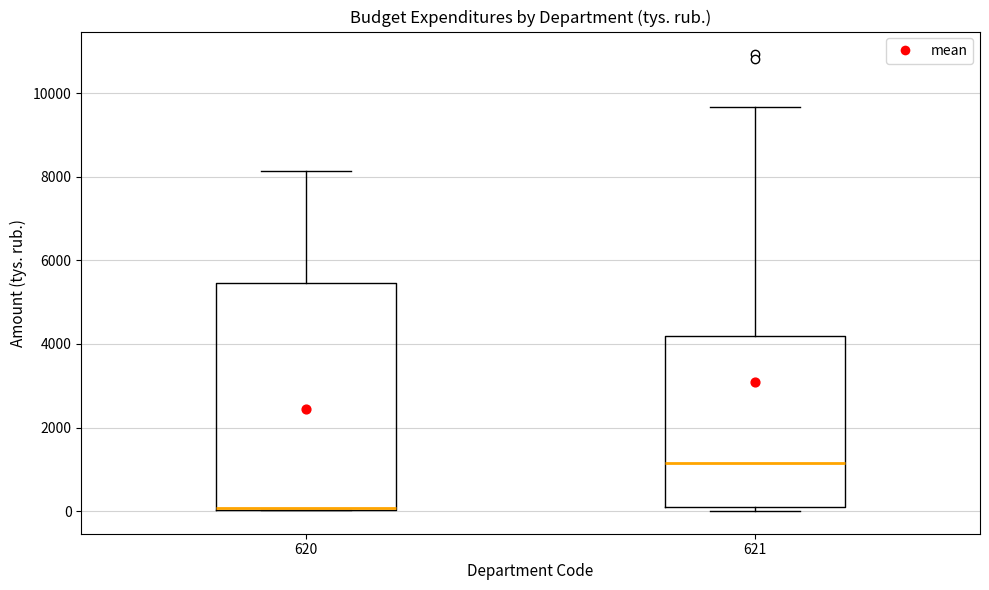

Where does the median line of the box at x = 621 sit on the y-axis? The values are not printed on the chart, so give them approximately, as read against the axis.

1200